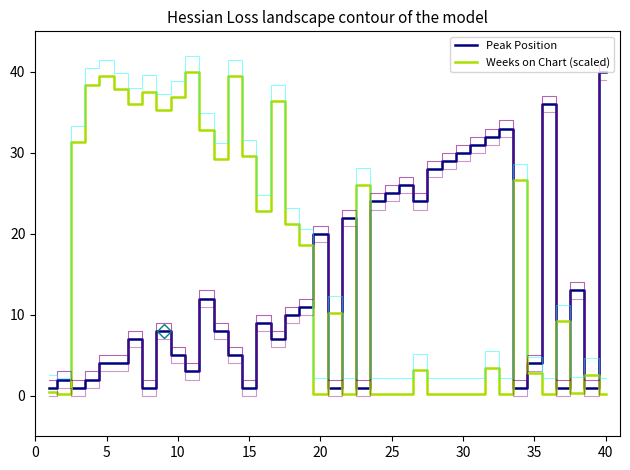

At which label does Peak Position reach its peak?

40